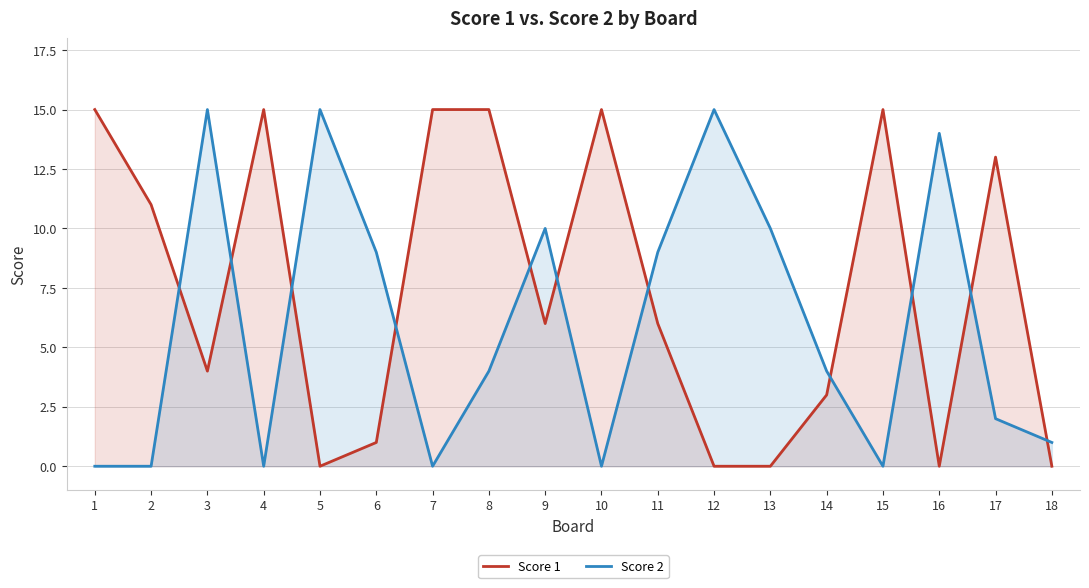

Where do Score 1 and Score 2 first cross each other?

2 and 3